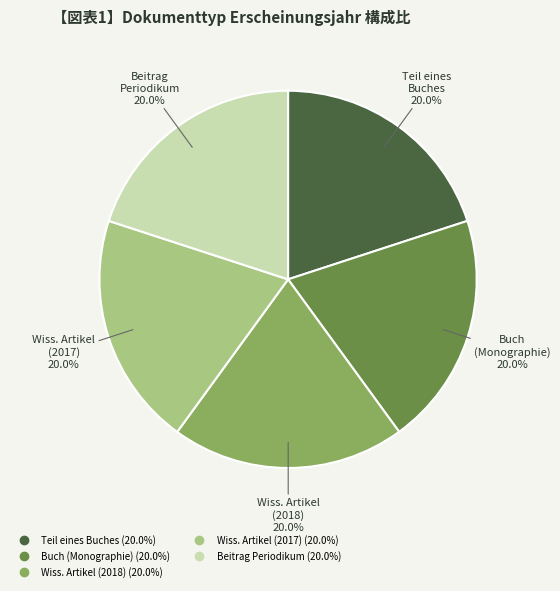

Count the number of slices in the pie.

5